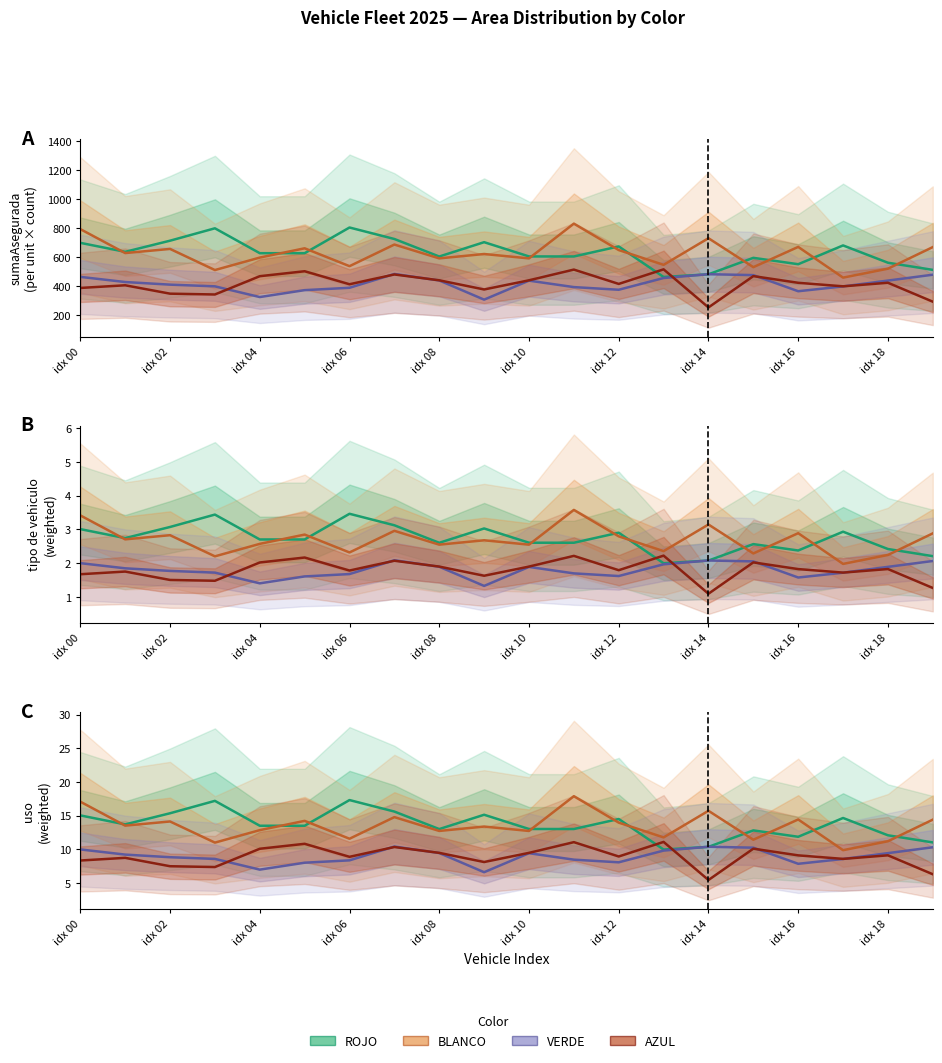

Between idx 02 and 10, which is larger?

idx 02